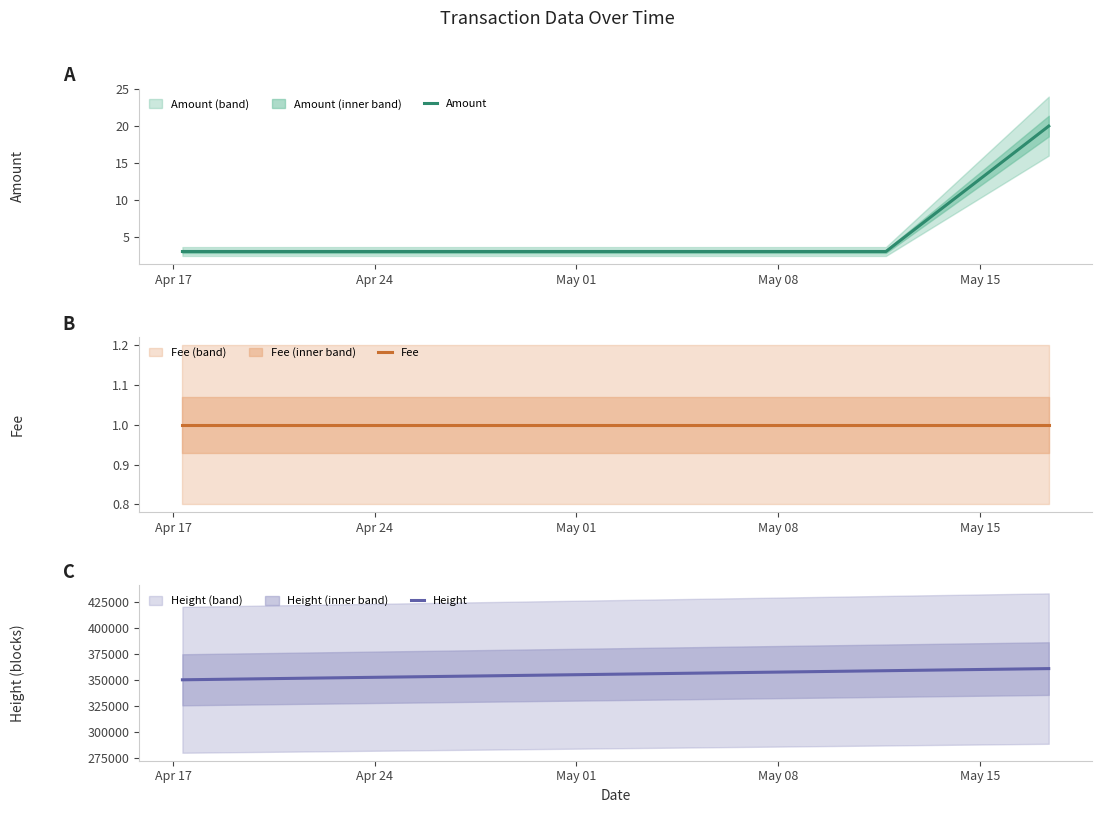

What is the lowest value of the Amount series?

3